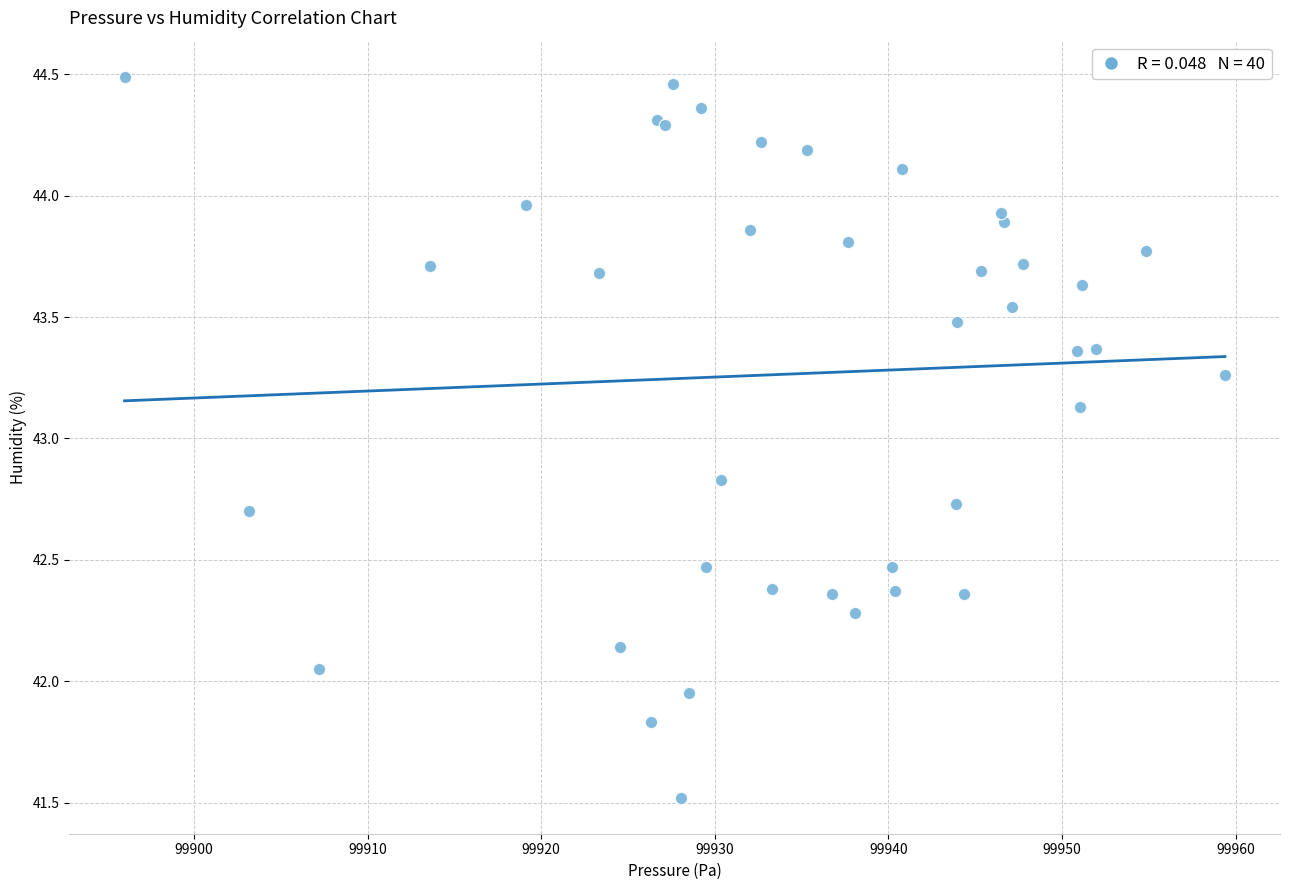

What Y value in the scatter plot is closest to 43?

43.1